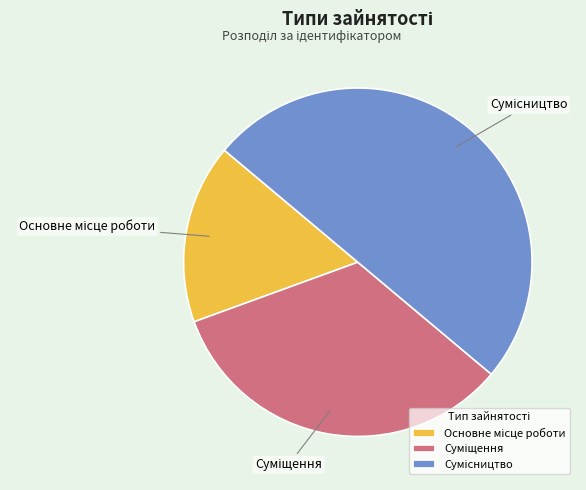

Does any single category account for the majority?

No